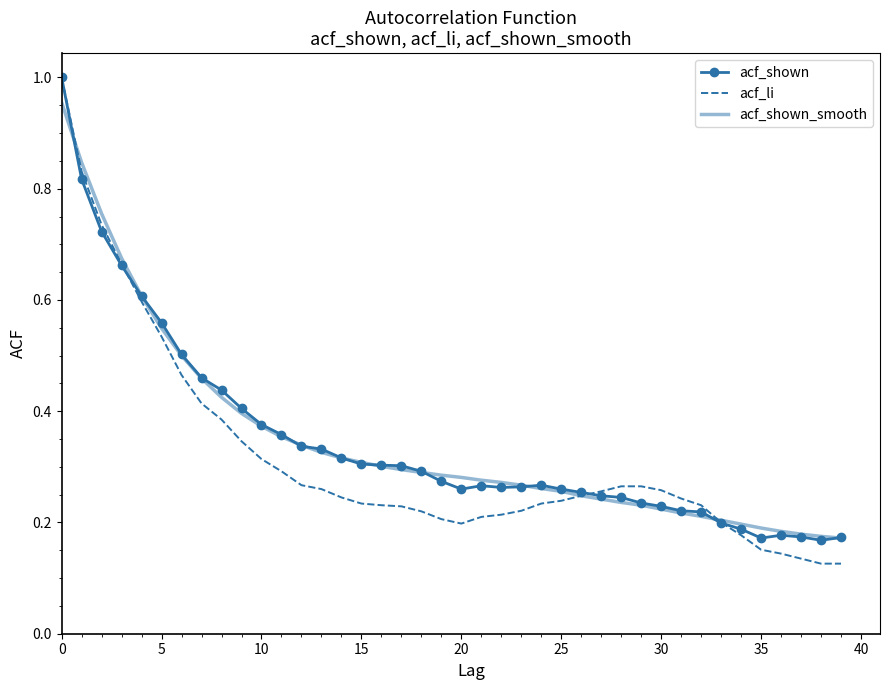

Which series has the largest range (max minus min)?

acf_li